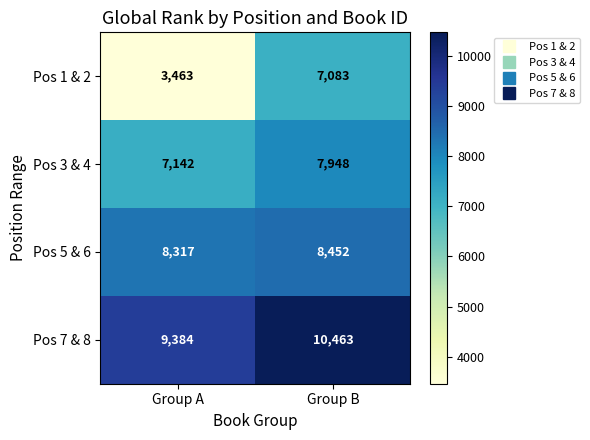

What is the difference between the highest and lowest values at Group B?

3380